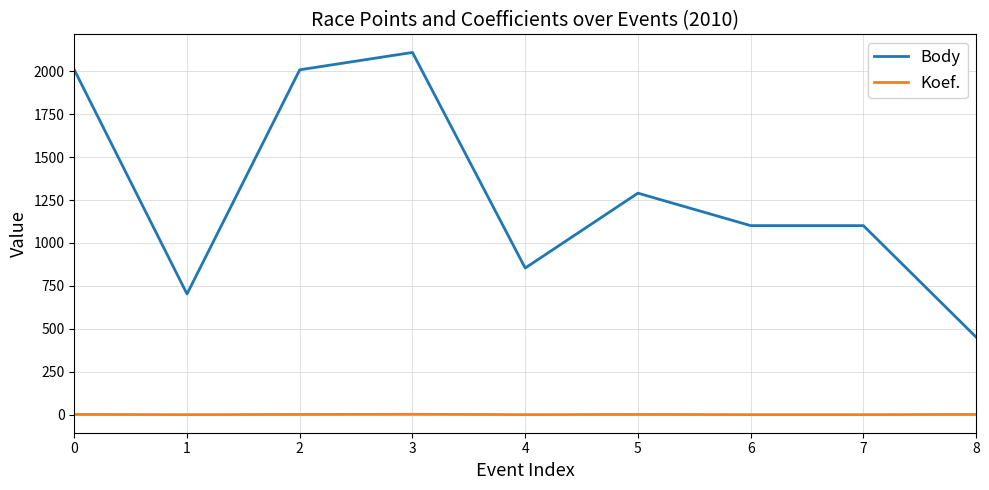

Which series has the largest total across all categories?

Body